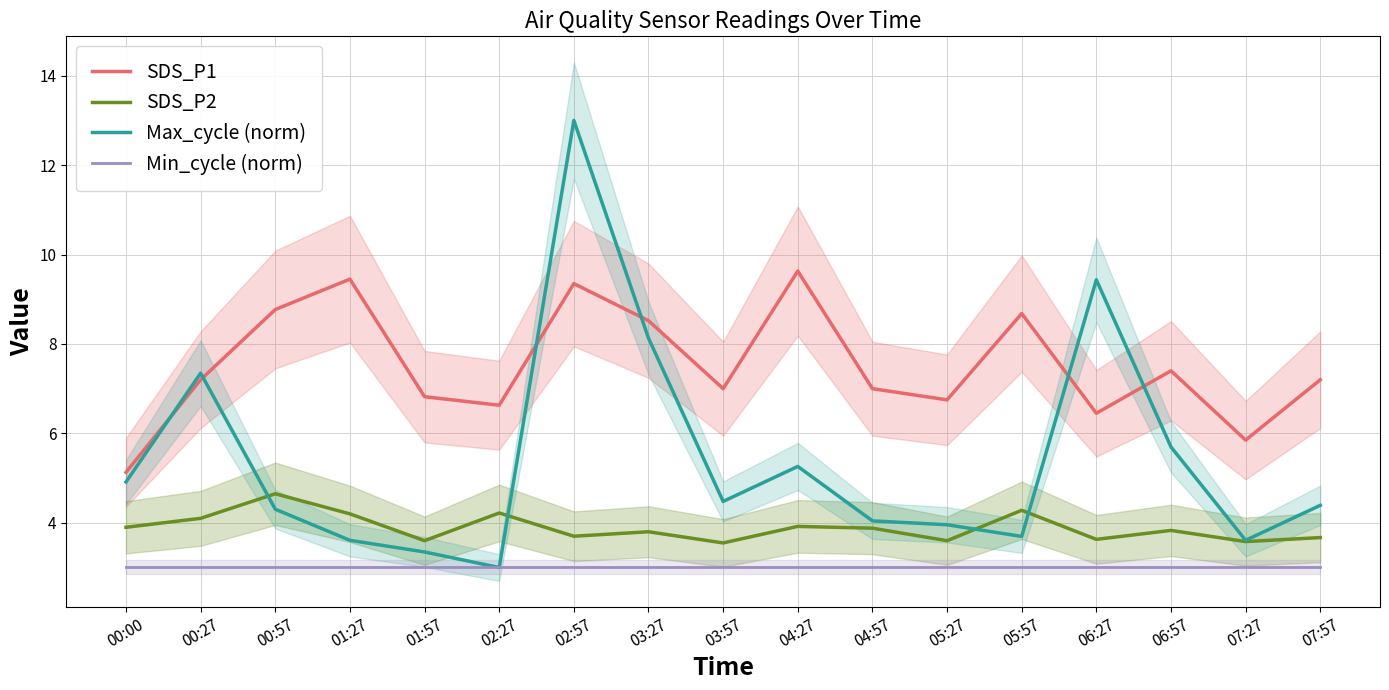

Is this an area chart (filled region under the line)?

No